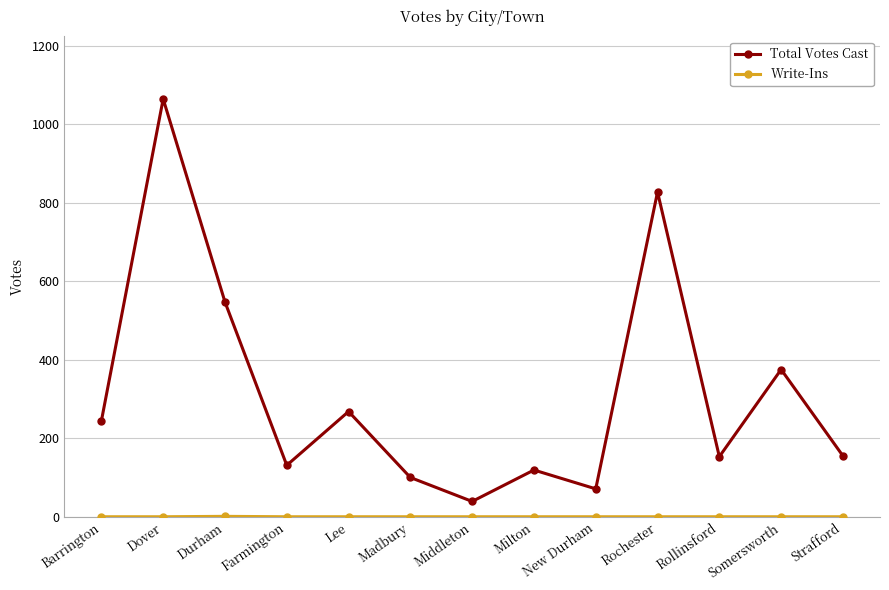

How many lines are shown in the chart?

2